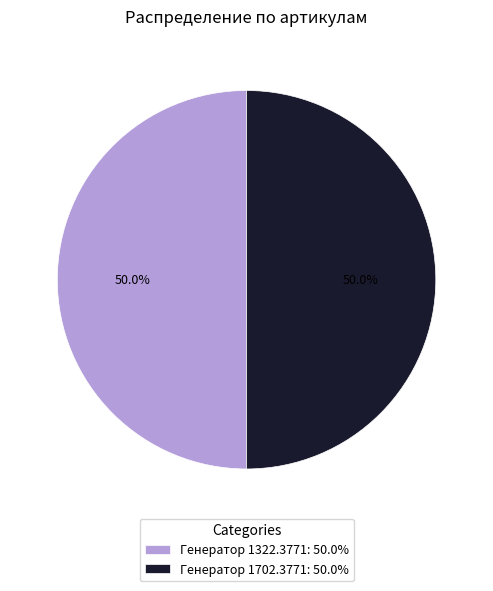

Approximately how many times larger is the value at Генератор 1322.3771: 50.0% compared to Генератор 1702.3771: 50.0%?

1.0